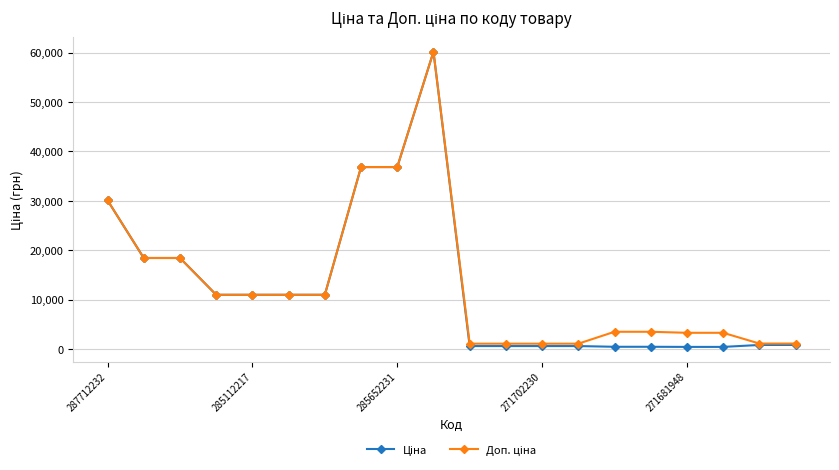

At how many categories does at least one series exceed 24738?

4